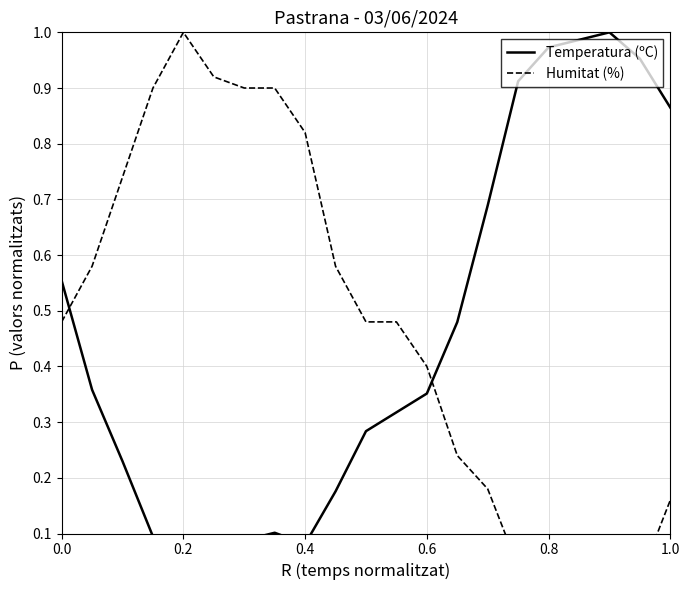

What is the difference between the second highest and second lowest values in the Temperatura (ºC) series?

0.9